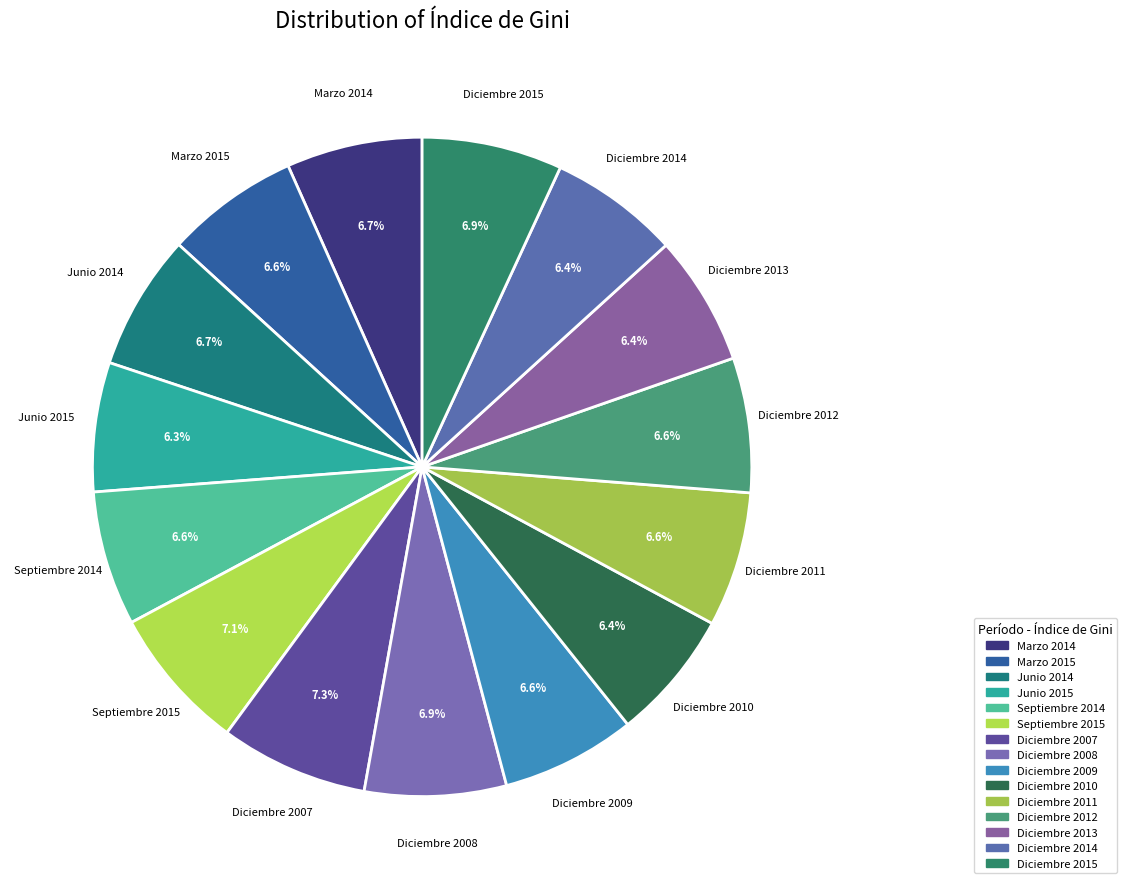

What portion of the pie excludes Diciembre 2009?

93.4%